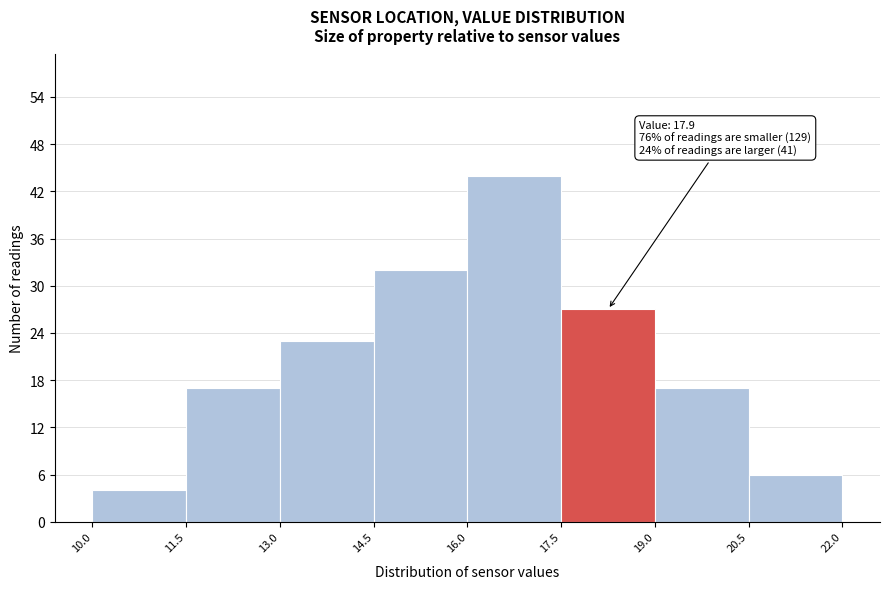

Which range on the x-axis has the tallest bar?

16.0 to 17.5